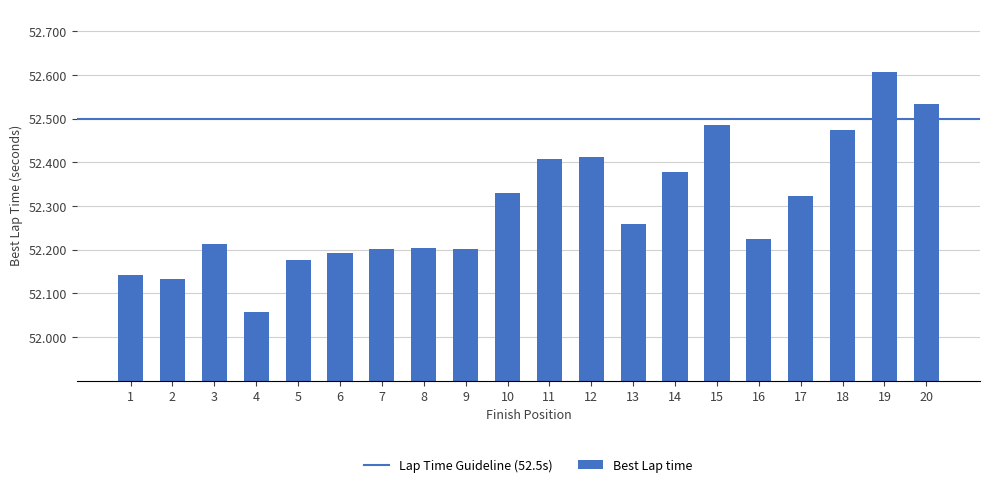

What is the sum of all values?

1046.0